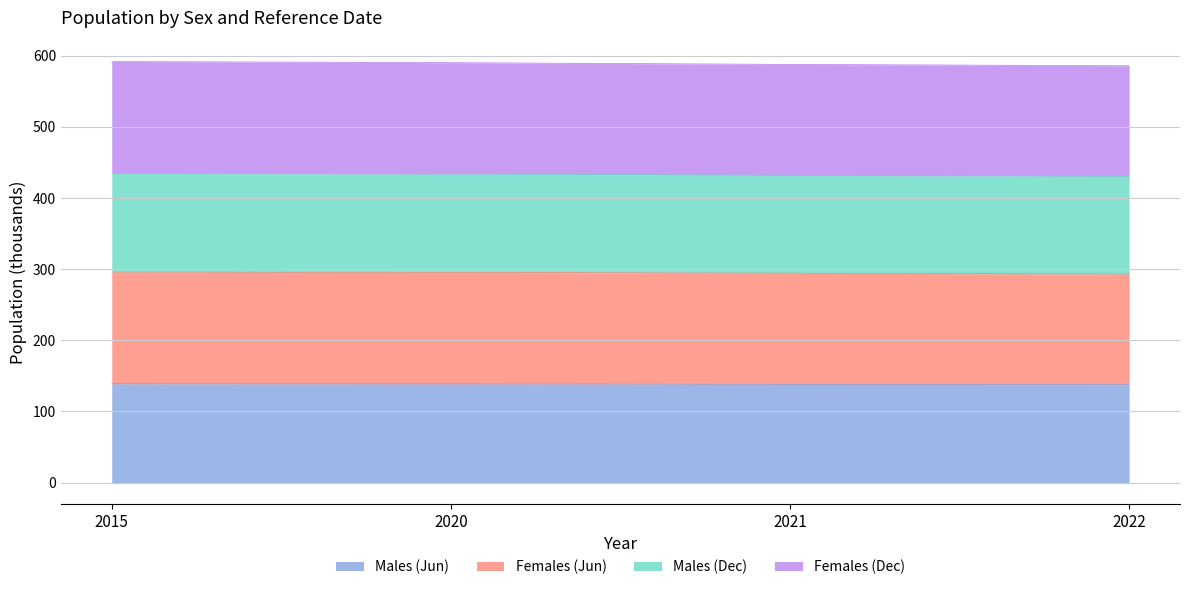

Is it true that Males (Jun) equals 50.1 at 2021?

False